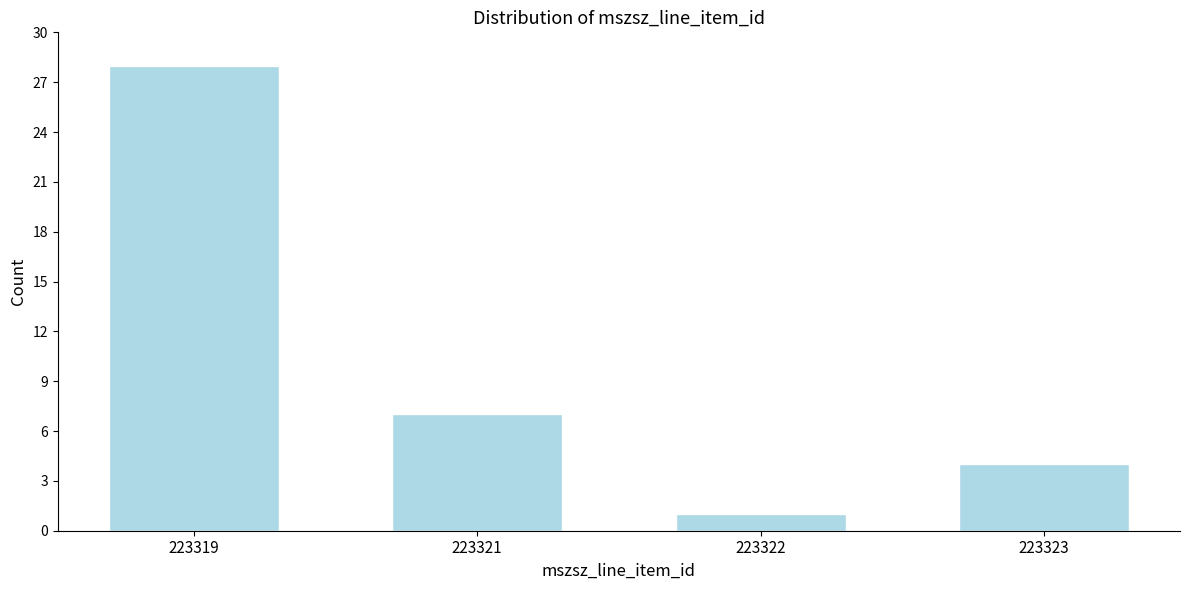

Reading left to right, list all the values displayed in this chart.

223319=28	223321=7	223322=1	223323=4